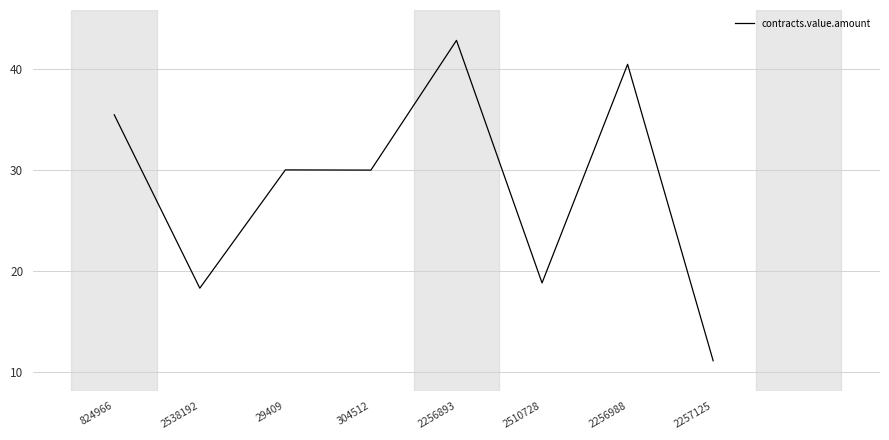

What position from the right is 824966?

8